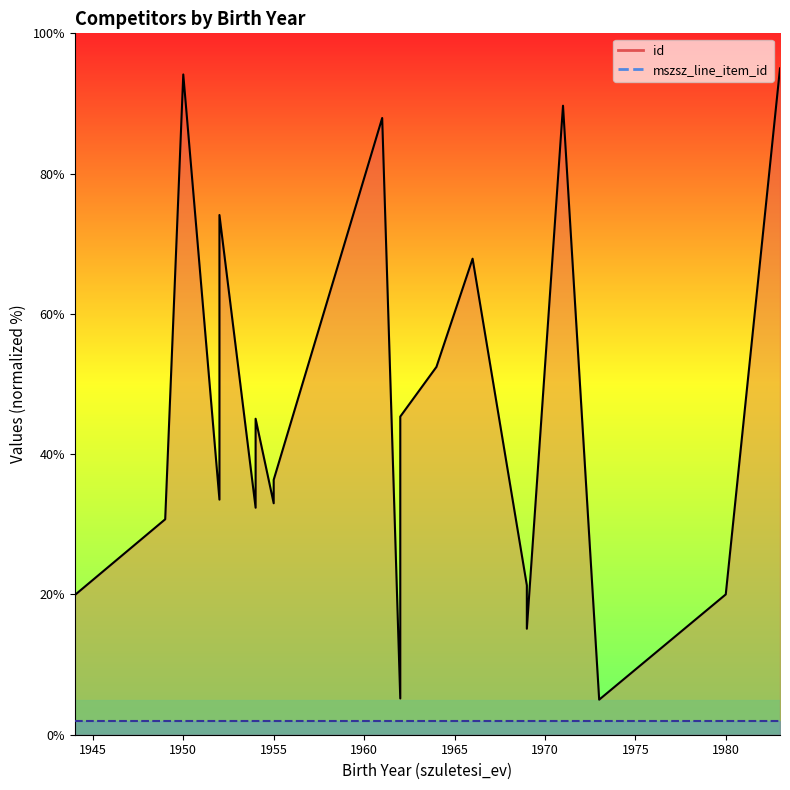

What is the difference between the maximum and minimum values?

90.0